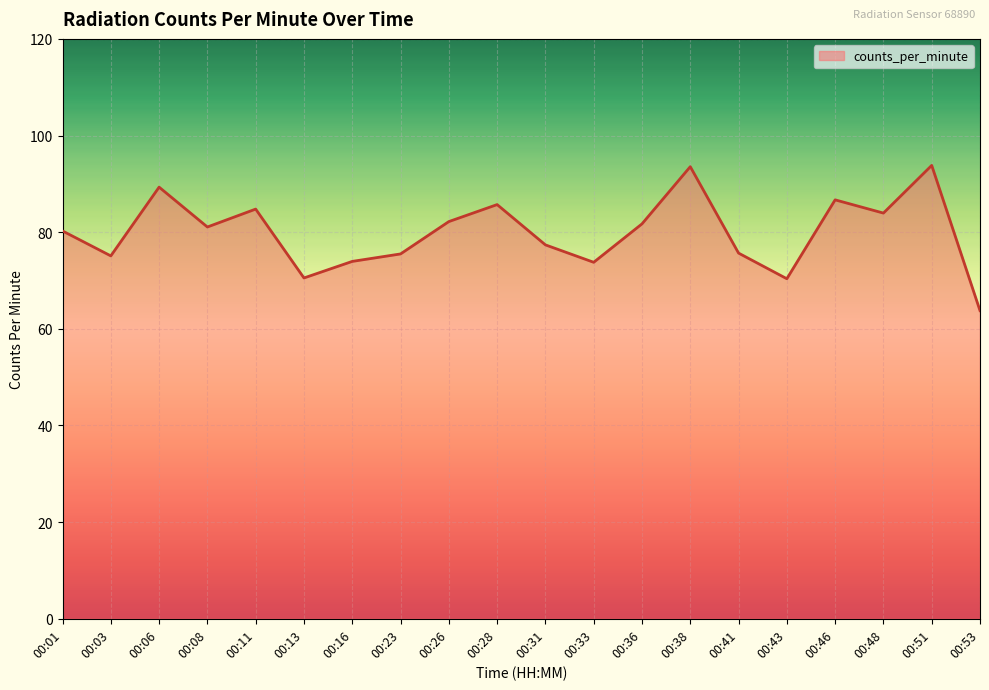

Approximately how many times larger is the value at 00:11 compared to 00:53?

1.3